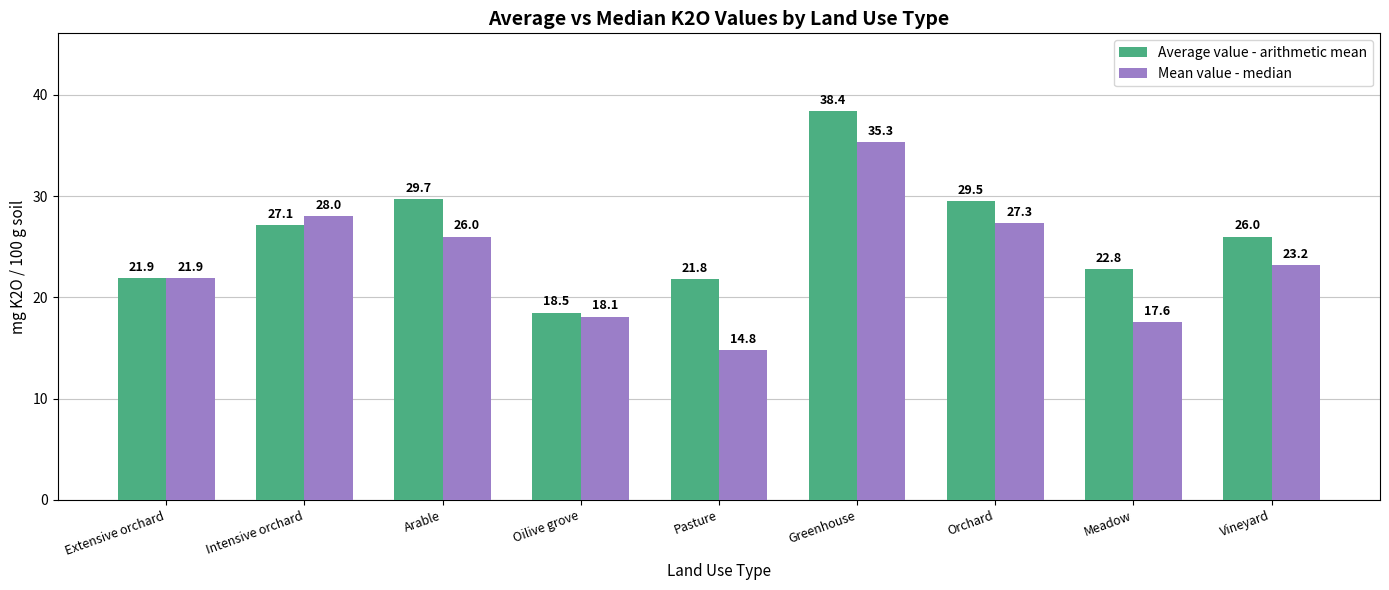

Which series has the largest total across all categories?

Average value - arithmetic mean